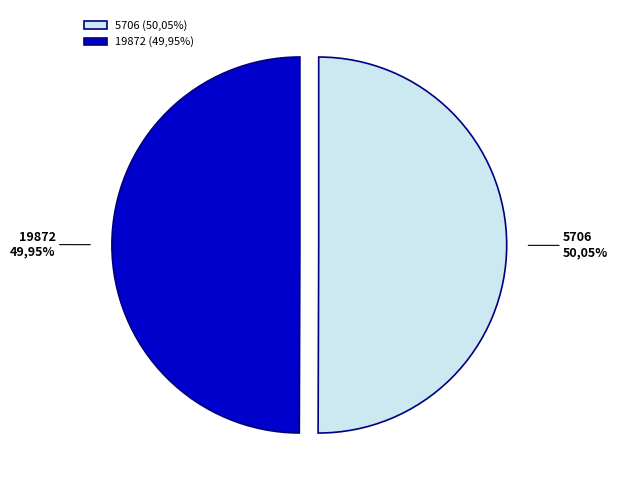

To the nearest percent, what is the combined percentage of 5706 and 19872?

100%